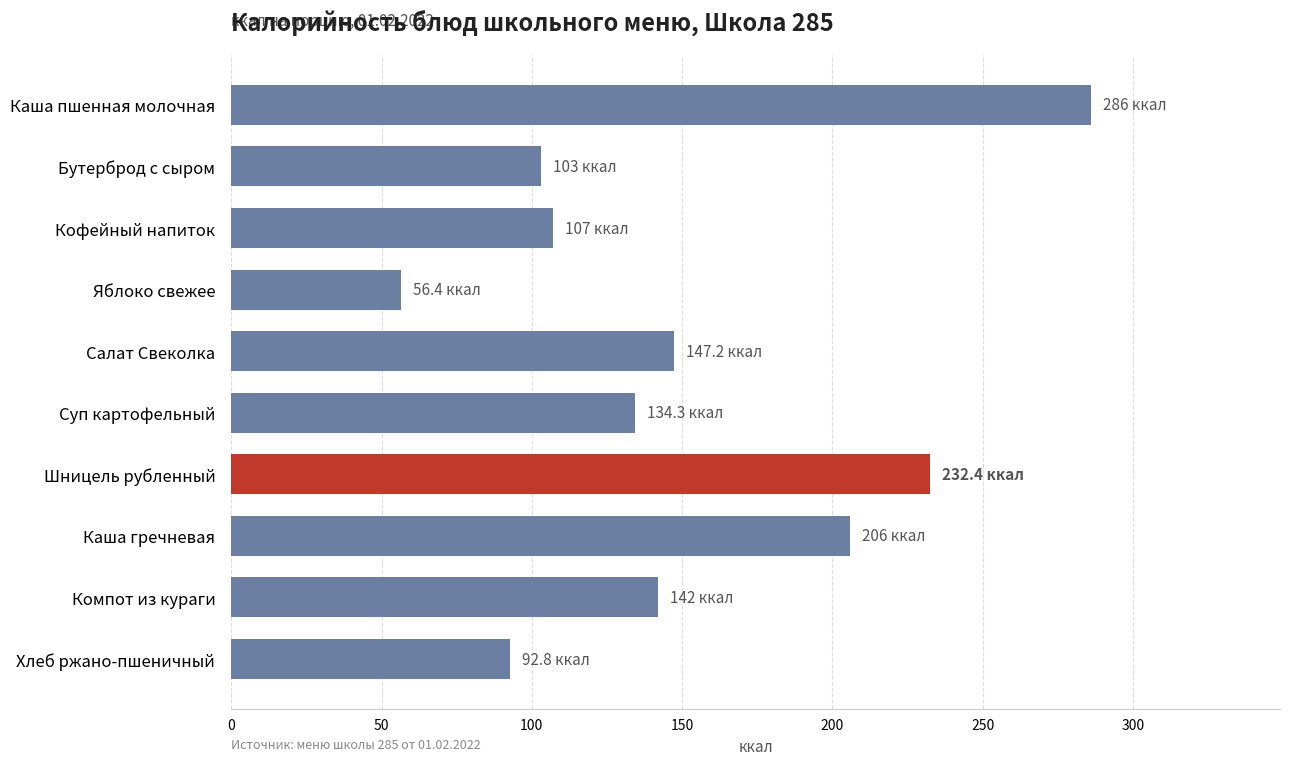

What is the maximum value shown in the chart?

286.0